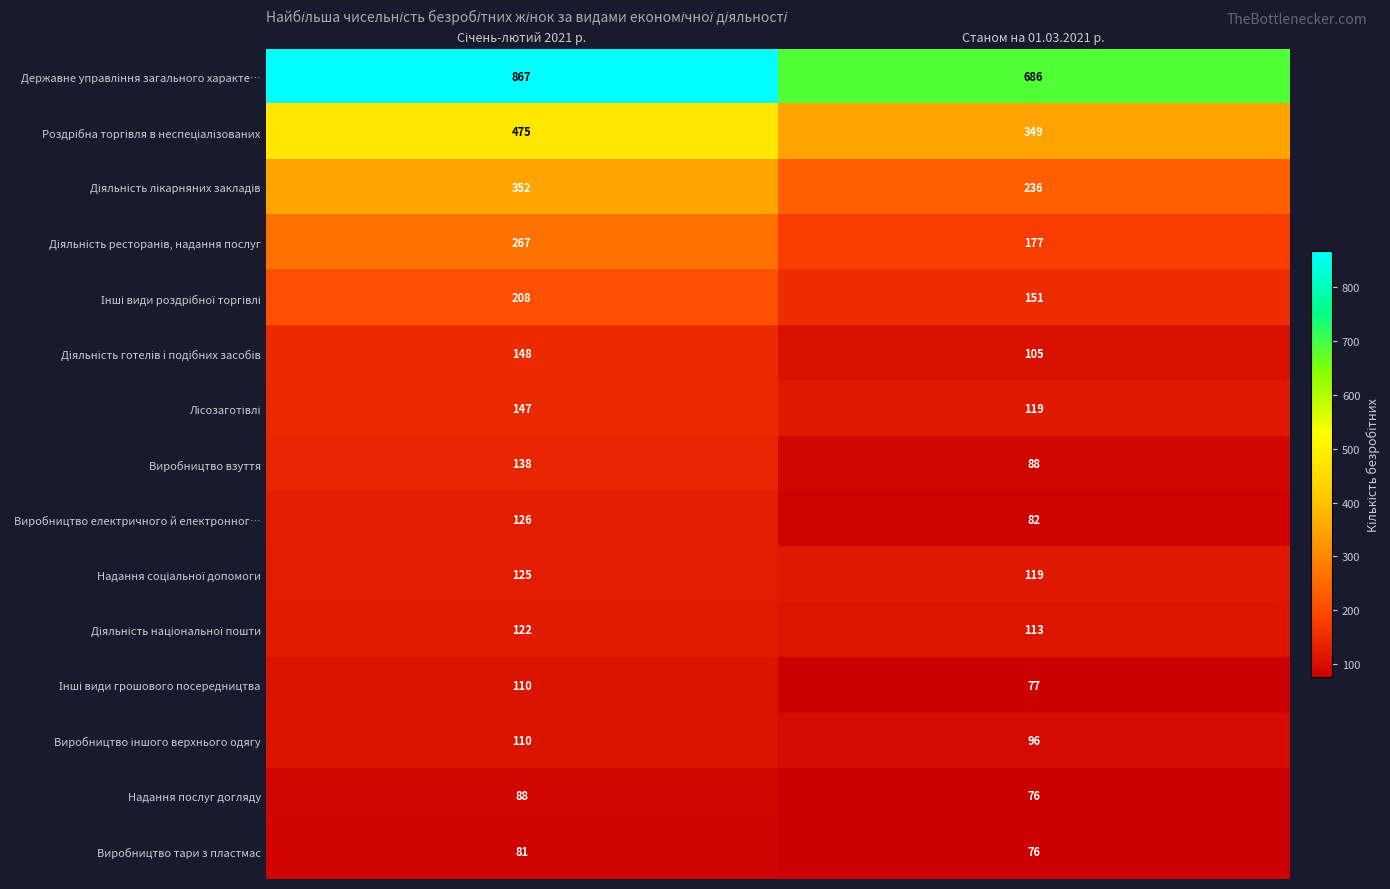

What value does the Надання послуг догляду series have at Станом на 01.03.2021 р., to the nearest 10?

80